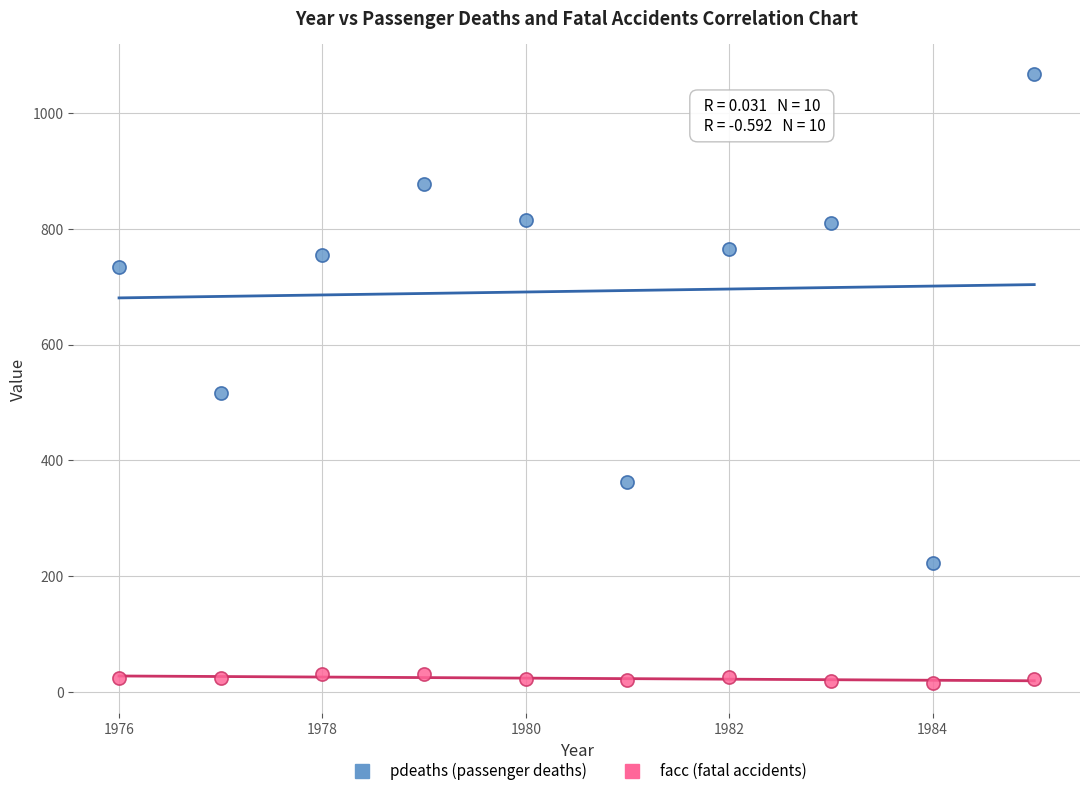

Across all series, what Y value is closest to 541?

516